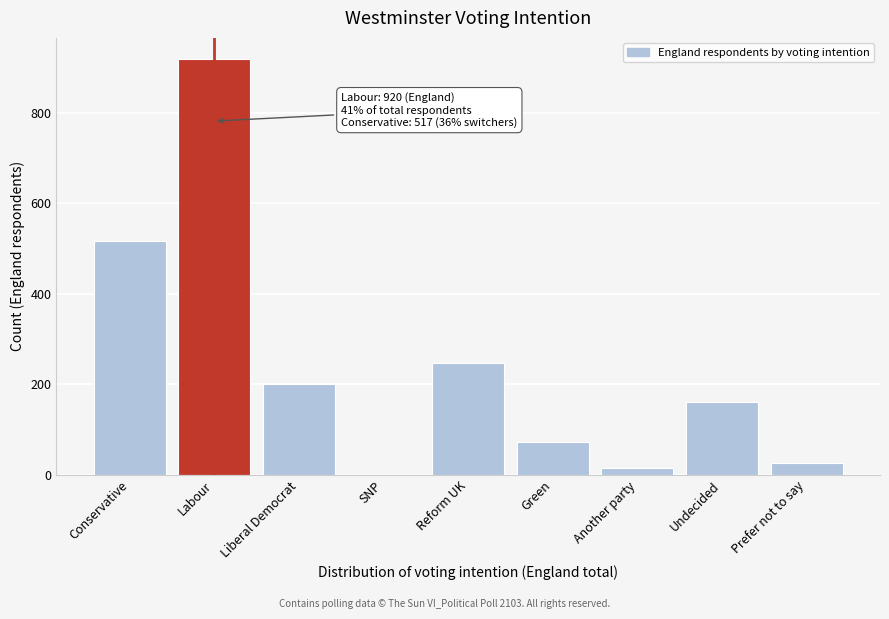

Reading right to left, extract all data points from this chart.

Prefer not to say=25	Undecided=161	Another party=14	Green=73	Reform UK=247	SNP=0	Liberal Democrat=201	Labour=920	Conservative=517